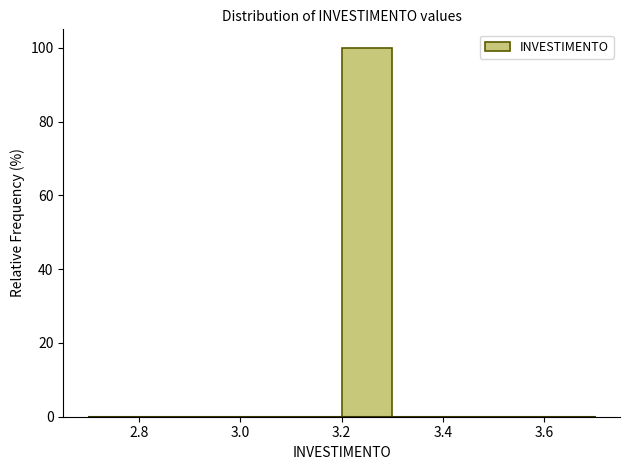

Reading left to right, list every bar in this chart as the range it spans on the x-axis followed by its height. The values are not printed on the chart, so give them approximately, as read against the axis.

2.7 to 2.8: 0
2.8 to 2.9: 0
2.9 to 3.0: 0
3.0 to 3.1: 0
3.1 to 3.2: 0
3.2 to 3.3: 100
3.3 to 3.4: 0
3.4 to 3.5: 0
3.5 to 3.6: 0
3.6 to 3.7: 0